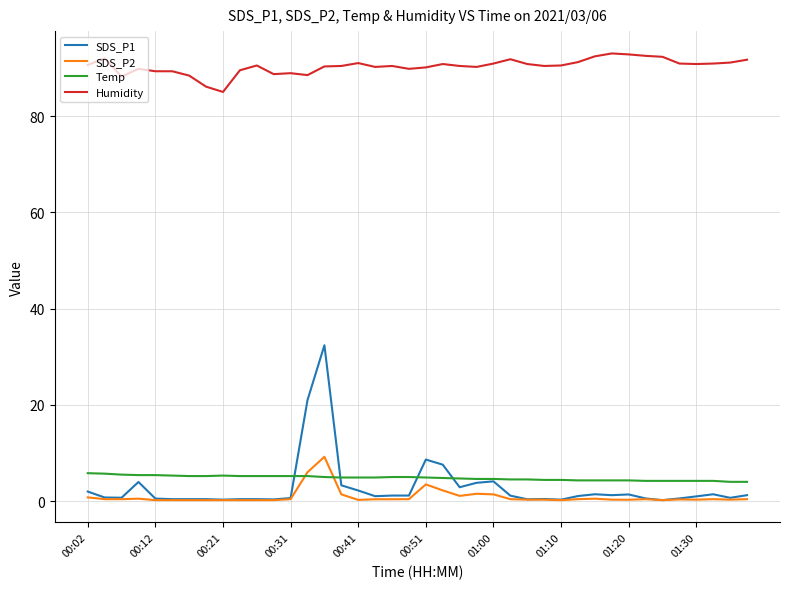

True or false: Humidity and Temp intersect in this chart.

False